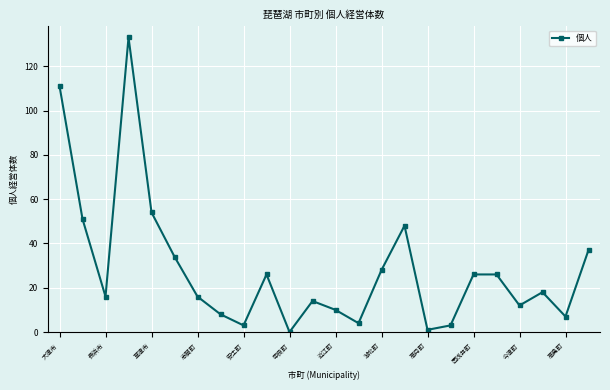

How many distinct data groups are displayed?

1